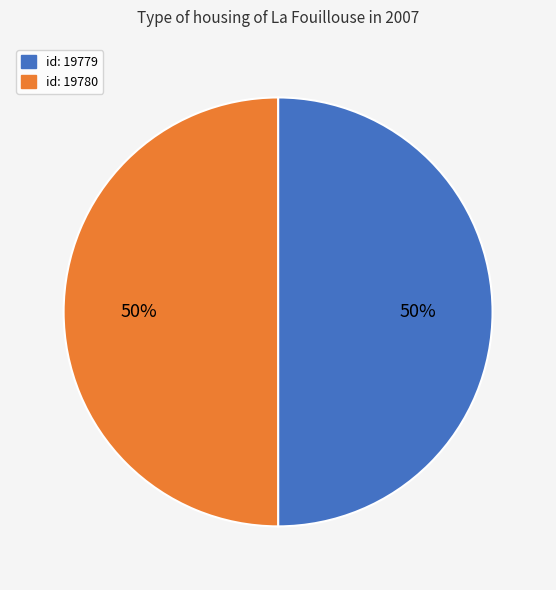

To the nearest percent, what is the average slice percentage?

50%